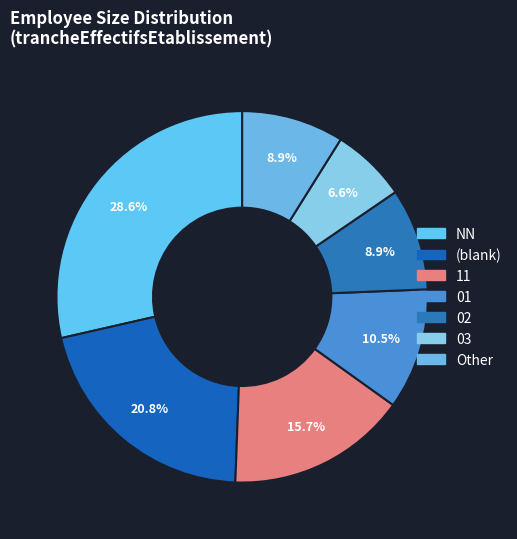

How many slices are in this pie chart?

7